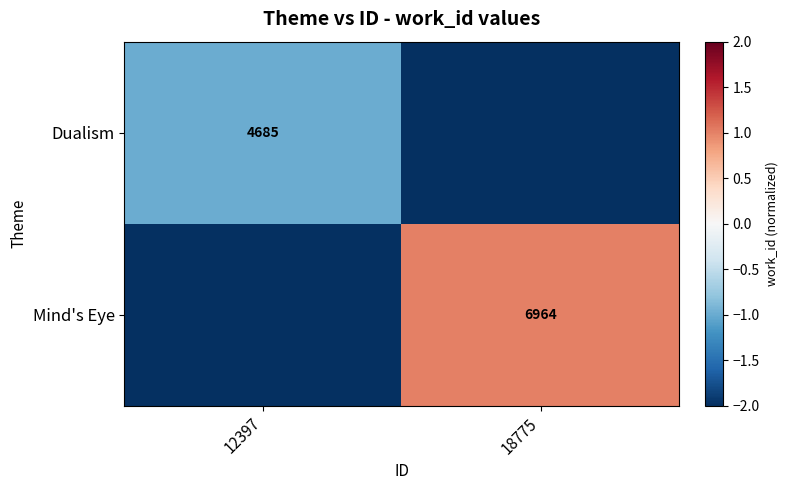

At which category is the sum across all series the highest?

18775